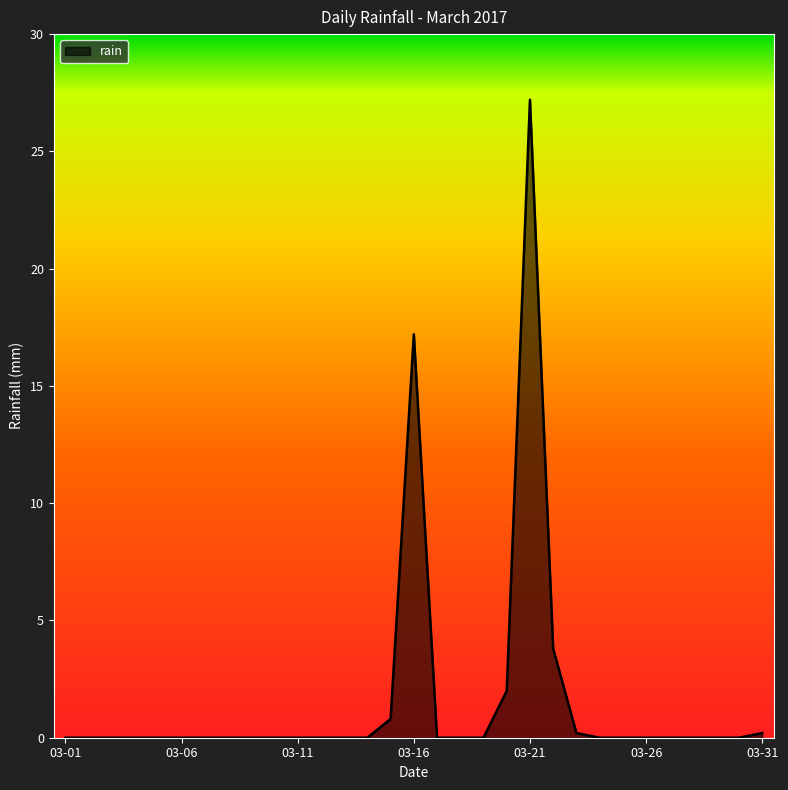

What is the difference between the maximum and minimum values?

27.2